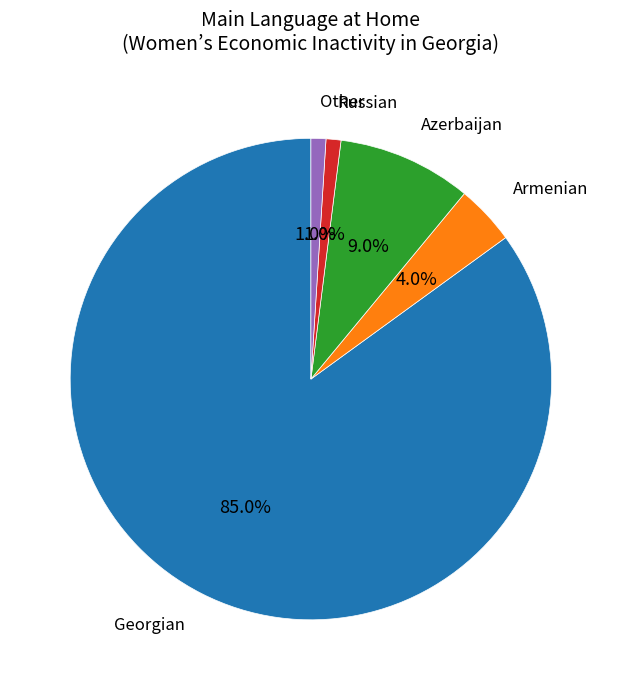

Does any single category account for the majority?

Yes